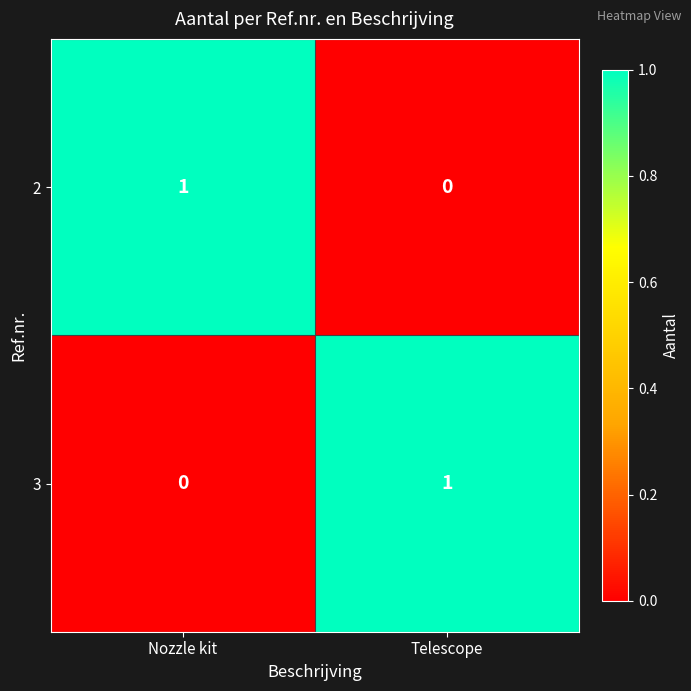

Which category has the highest value in the 2 series?

Nozzle kit